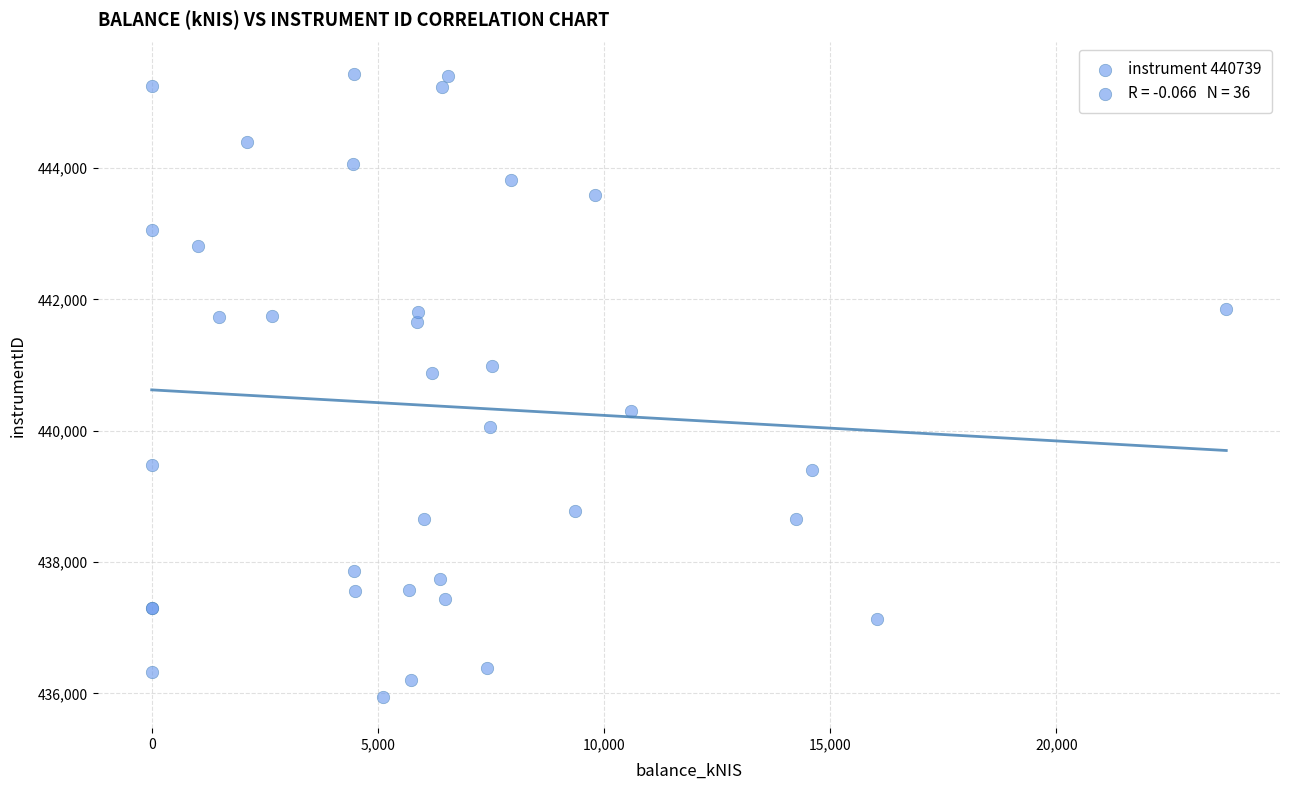

What Y value in the scatter plot is closest to 440691?

440881.3